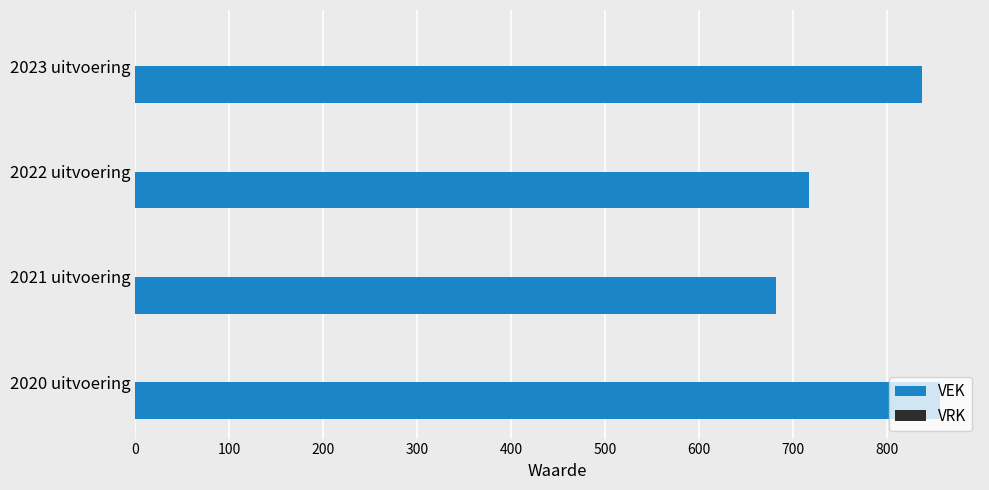

What is the label of the 4th bar from the top?

2020 uitvoering